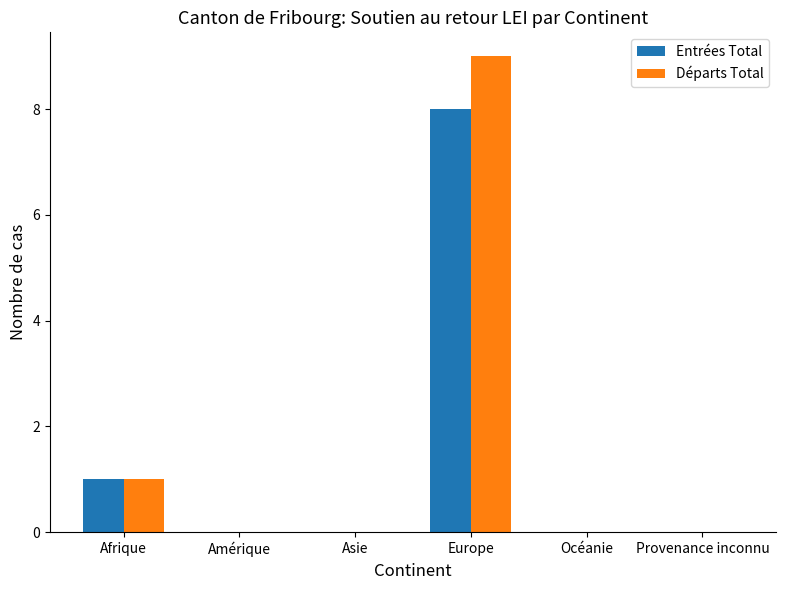

Where is Entrées Total nearest to the value 4?

Afrique